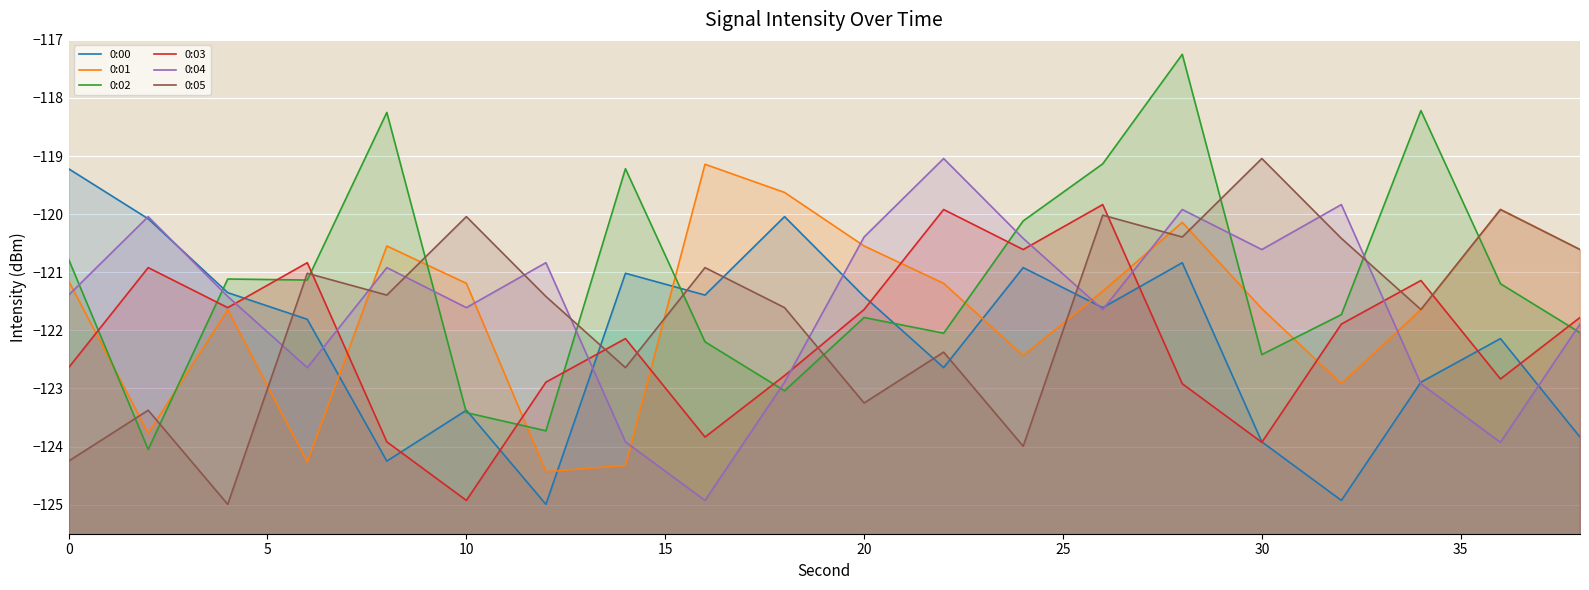

List the series in order of their peak value, lowest first.

0:03, 0:00, 0:01, 0:04, 0:05, 0:02